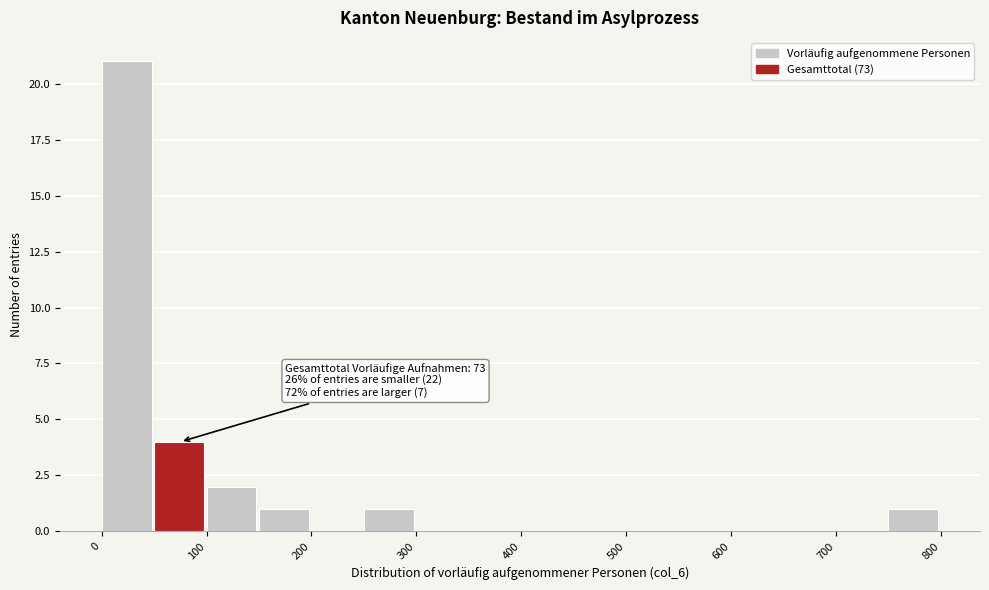

Which range on the x-axis has the tallest bar?

0 to 50